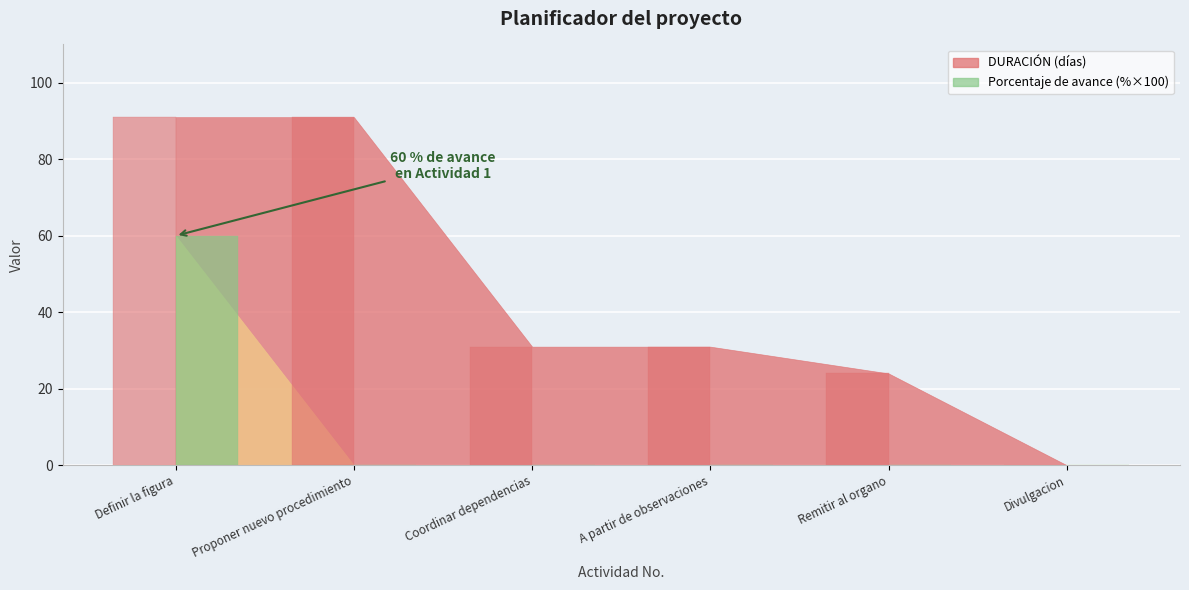

What is the highest value of the Duracion (normalizada) series?

91